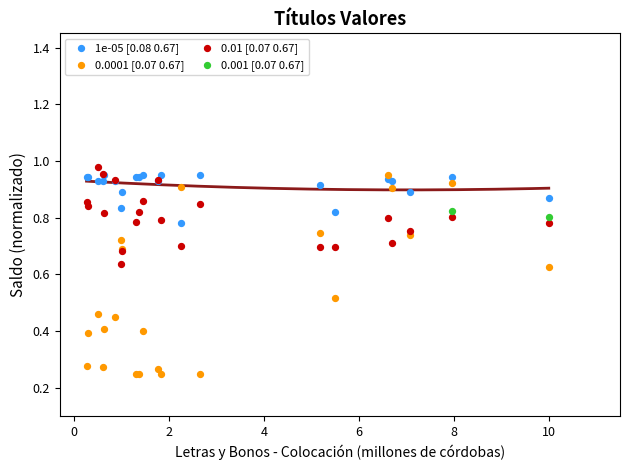

Which series reaches the minimum Y coordinate?

0.0001 [0.07 0.67]